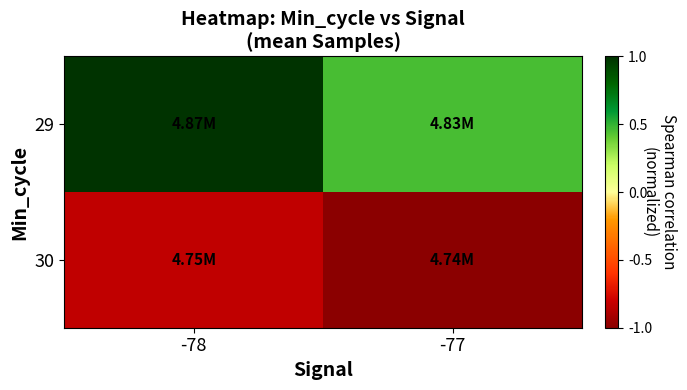

How many distinct data groups are displayed?

2